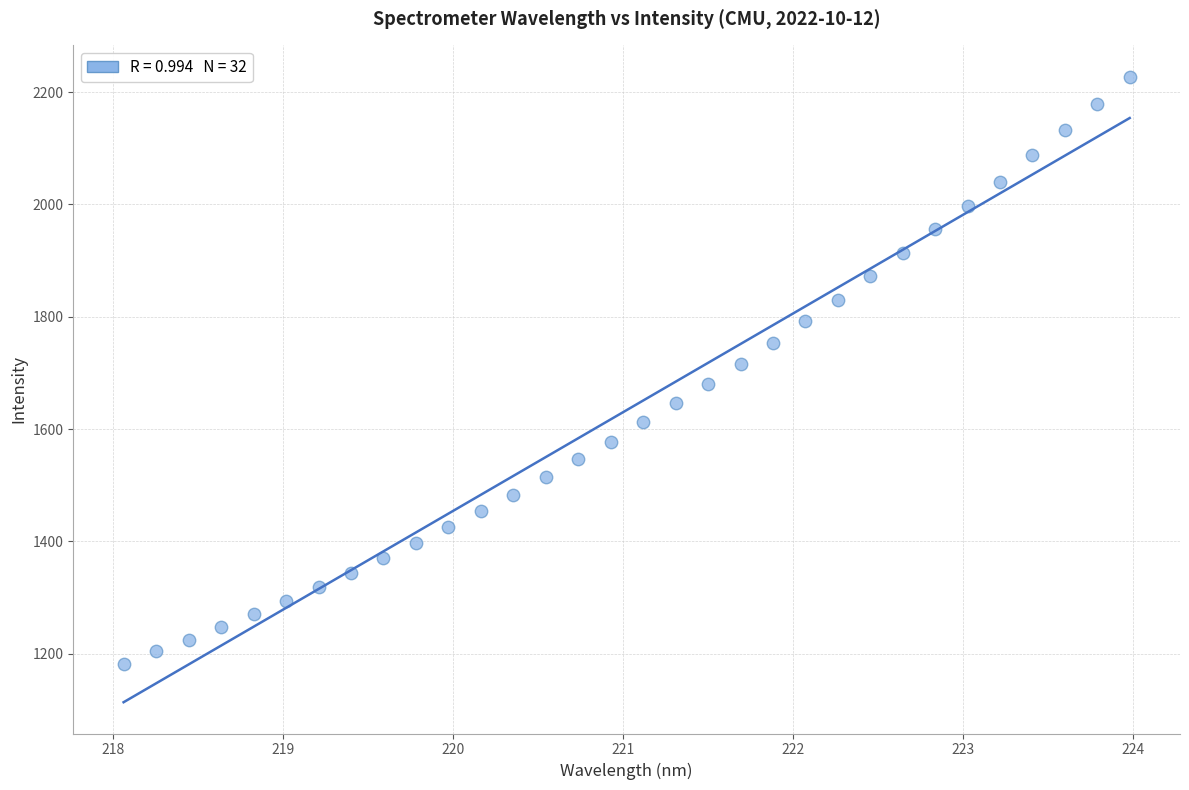

What is the range of Y values (max minus min)?

1044.9